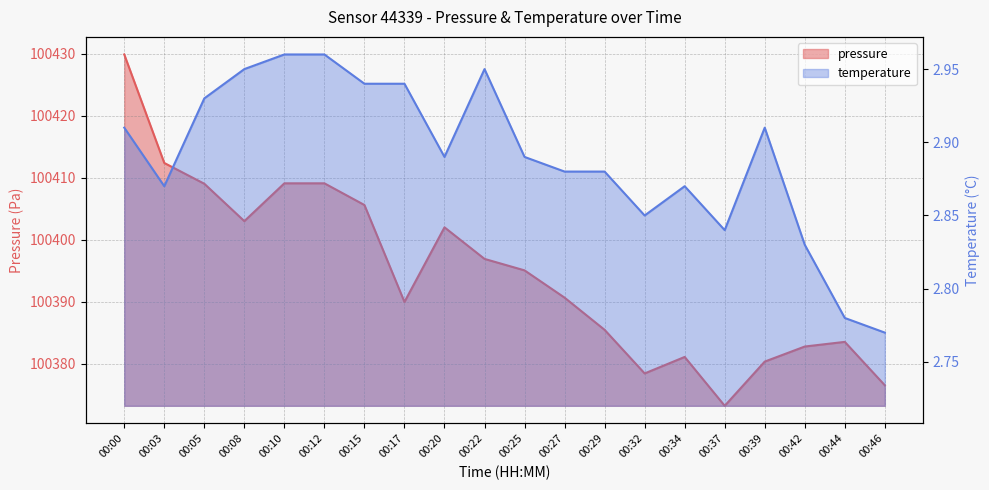

How many temperature values are between 2 and 3?

20